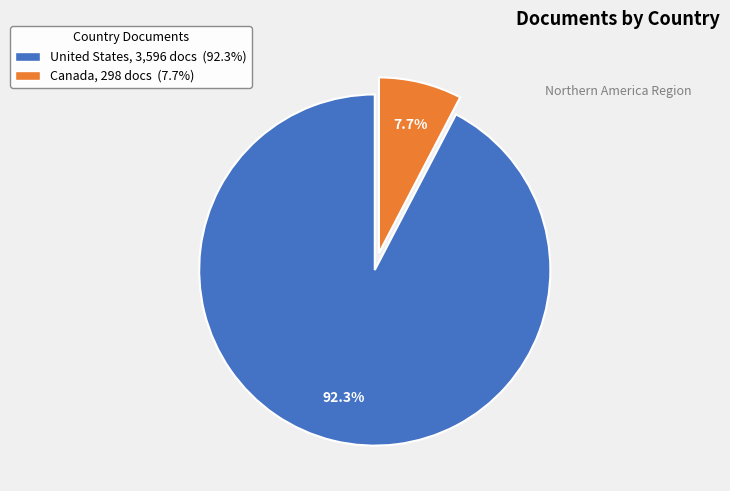

To the nearest percent, what is the combined percentage of United States and Canada?

100%